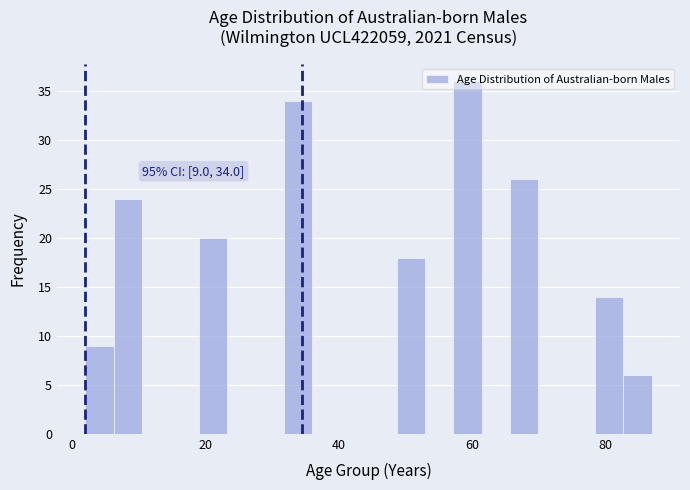

Read against the x-axis, roughly where is the centre of the tallest bar?

60